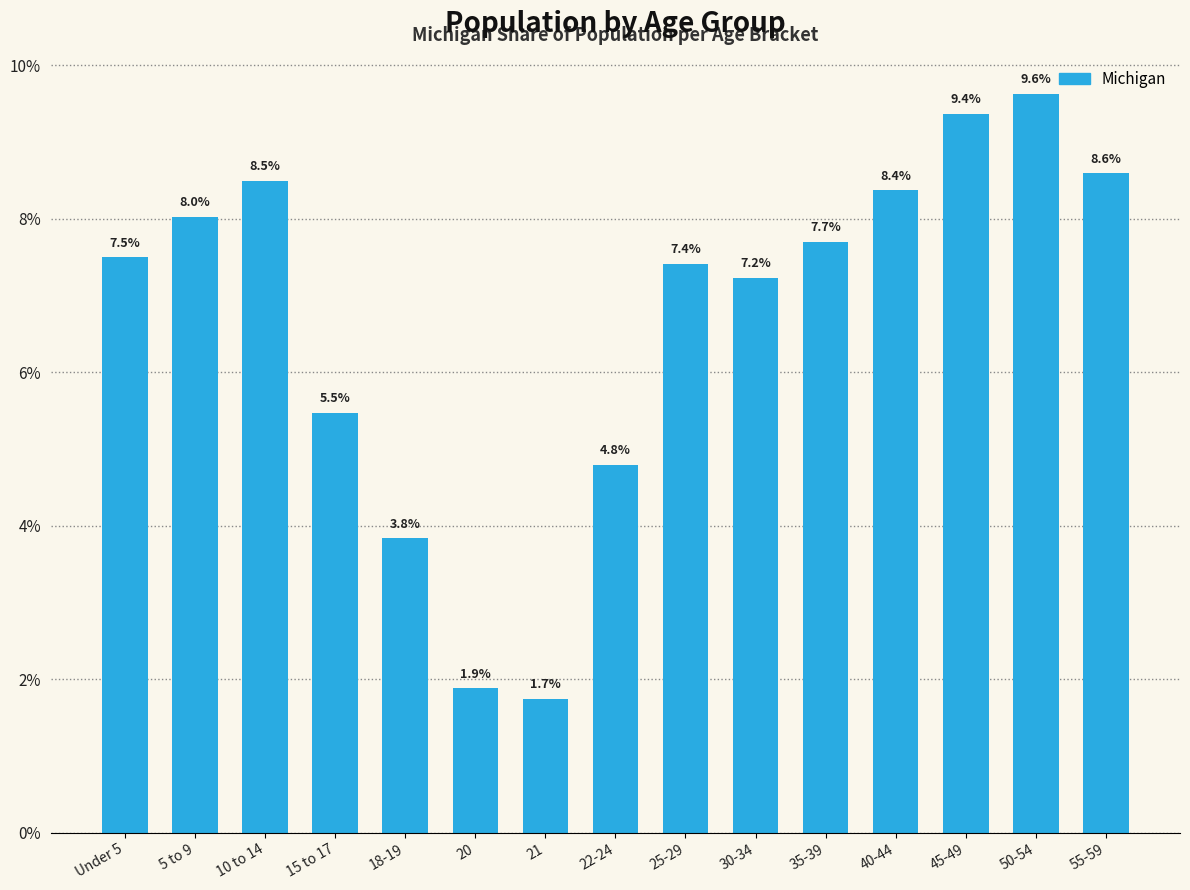

What is the approximate value at 18-19?

3.8